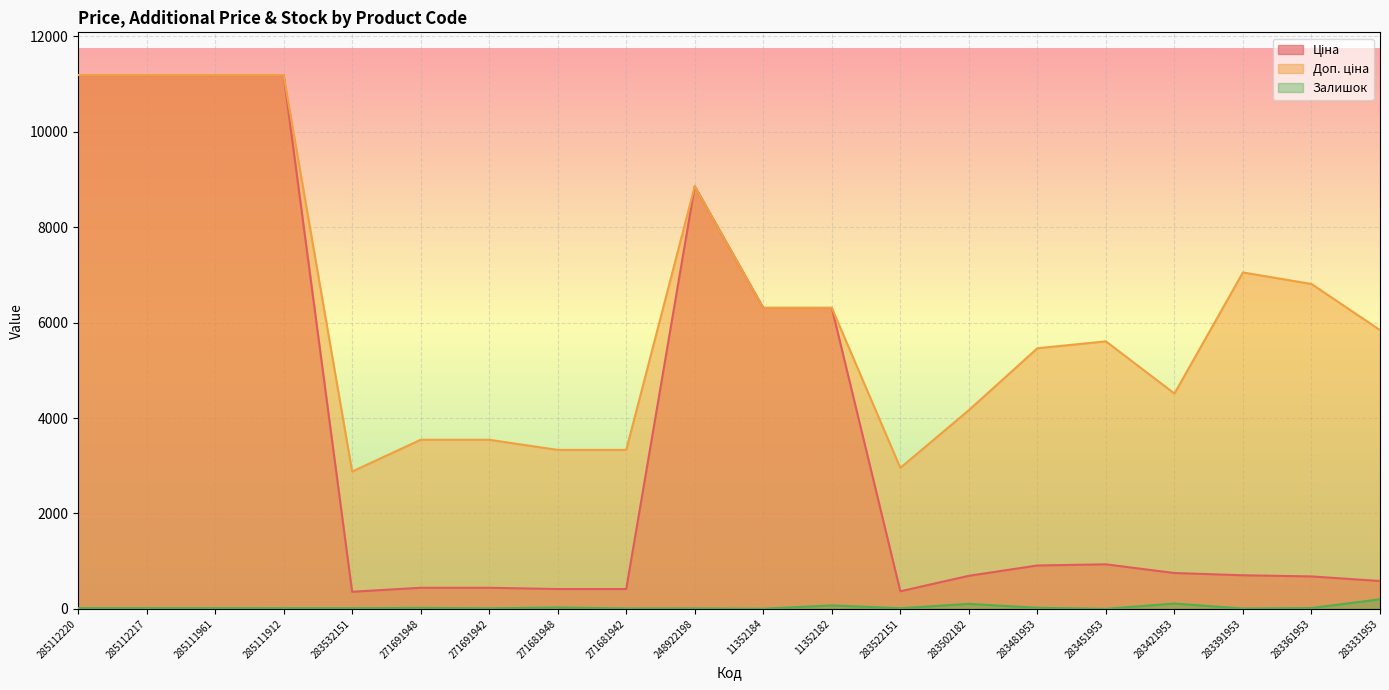

True or false: Ціна has more than 2 interior local peaks.

False